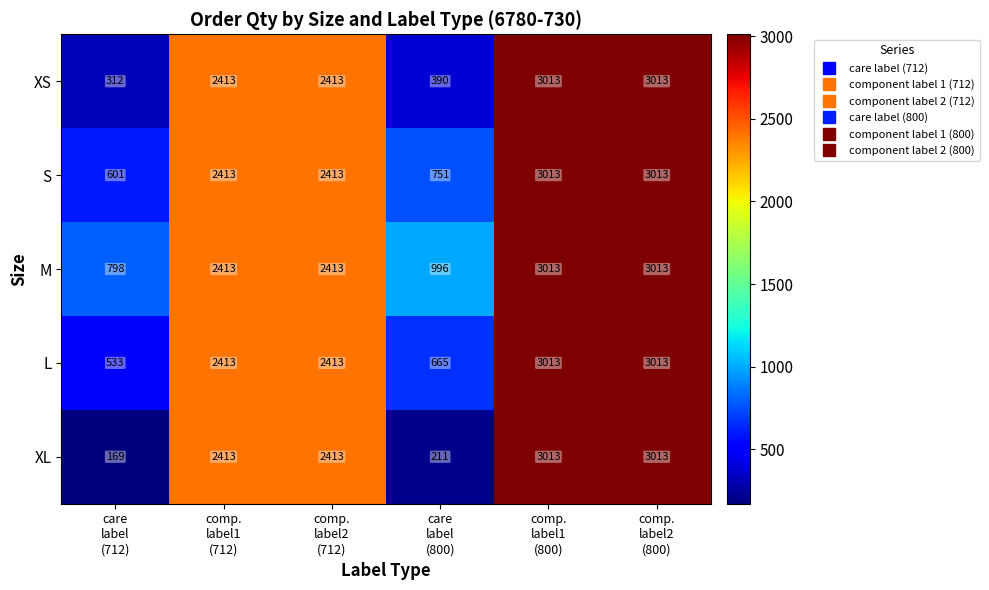

Reading left to right, extract all data points from this chart.

XS: 312	2413	2413	390	3013	3013
S: 601	2413	2413	751	3013	3013
M: 798	2413	2413	996	3013	3013
L: 533	2413	2413	665	3013	3013
XL: 169	2413	2413	211	3013	3013